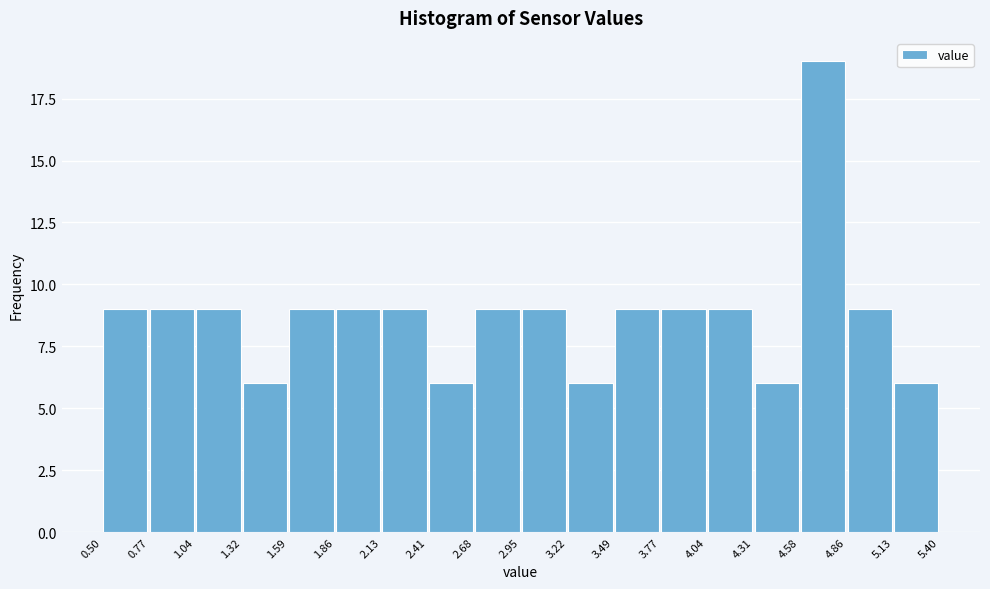

Over which range of the x-axis is the bar tallest?

4.58 to 4.86